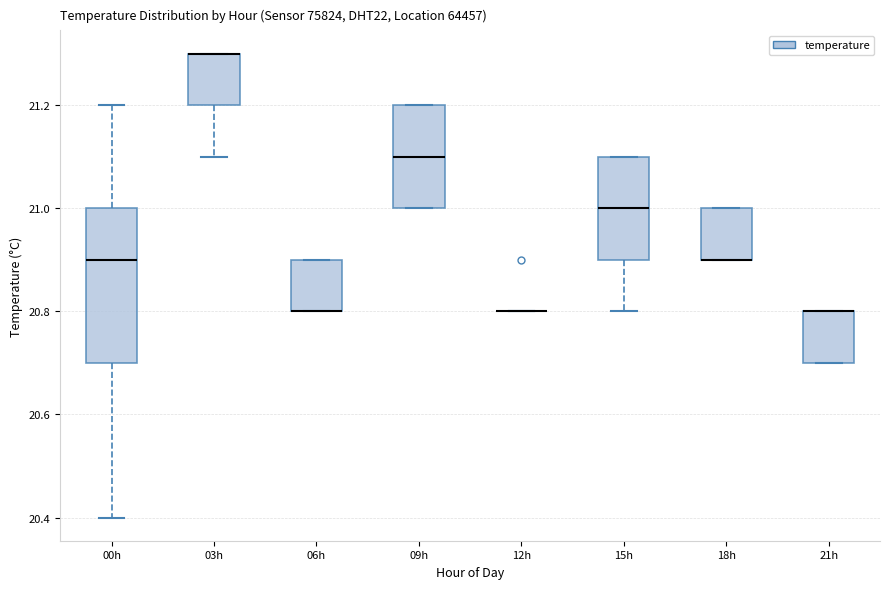

Where does the median line of the box for 09h sit on the y-axis? The values are not printed on the chart, so give them approximately, as read against the axis.

21.1